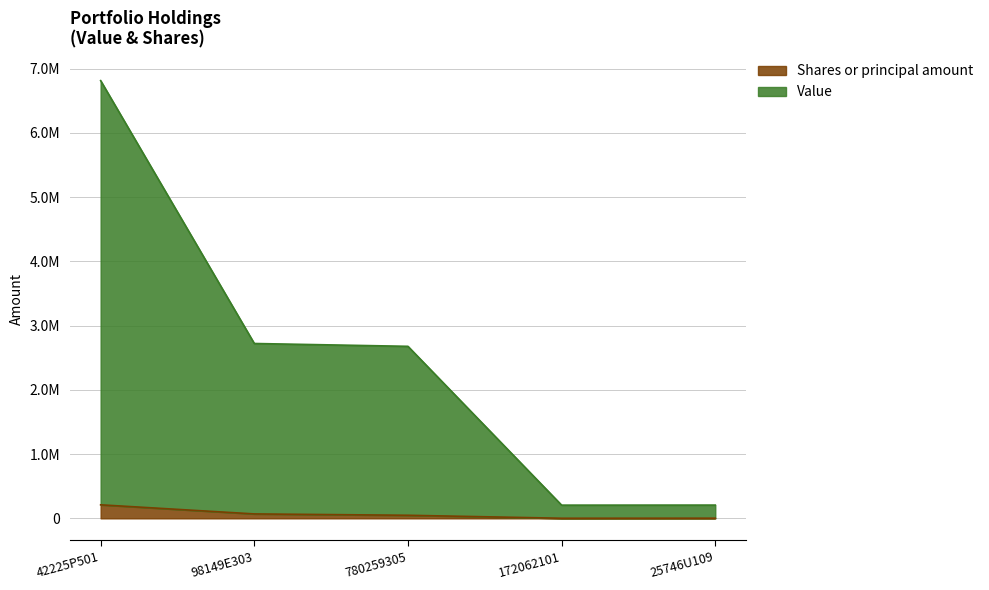

At which category does Value reach its first local valley?

172062101